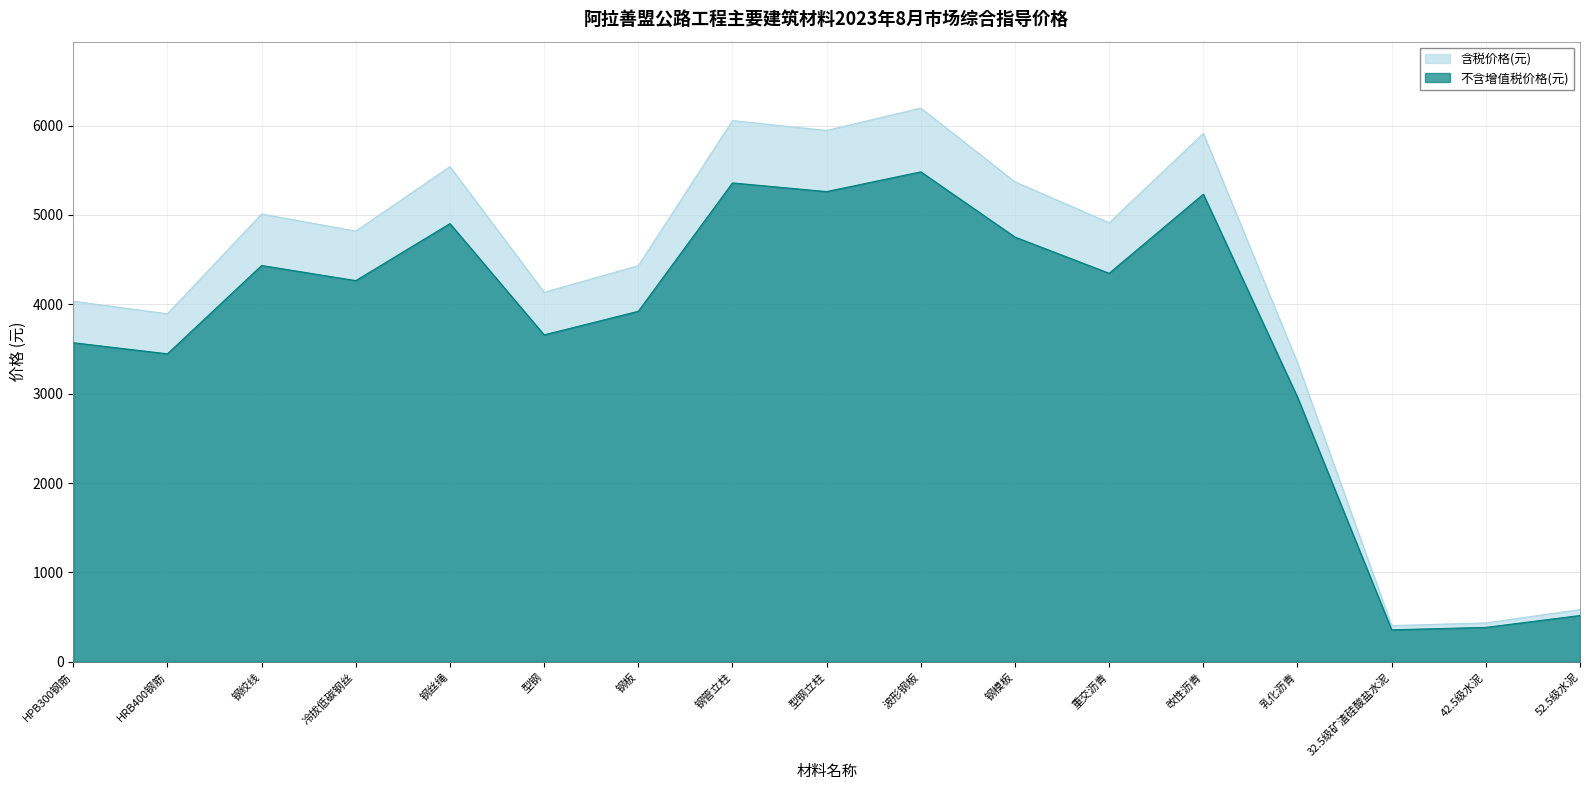

How many distinct data groups are displayed?

2